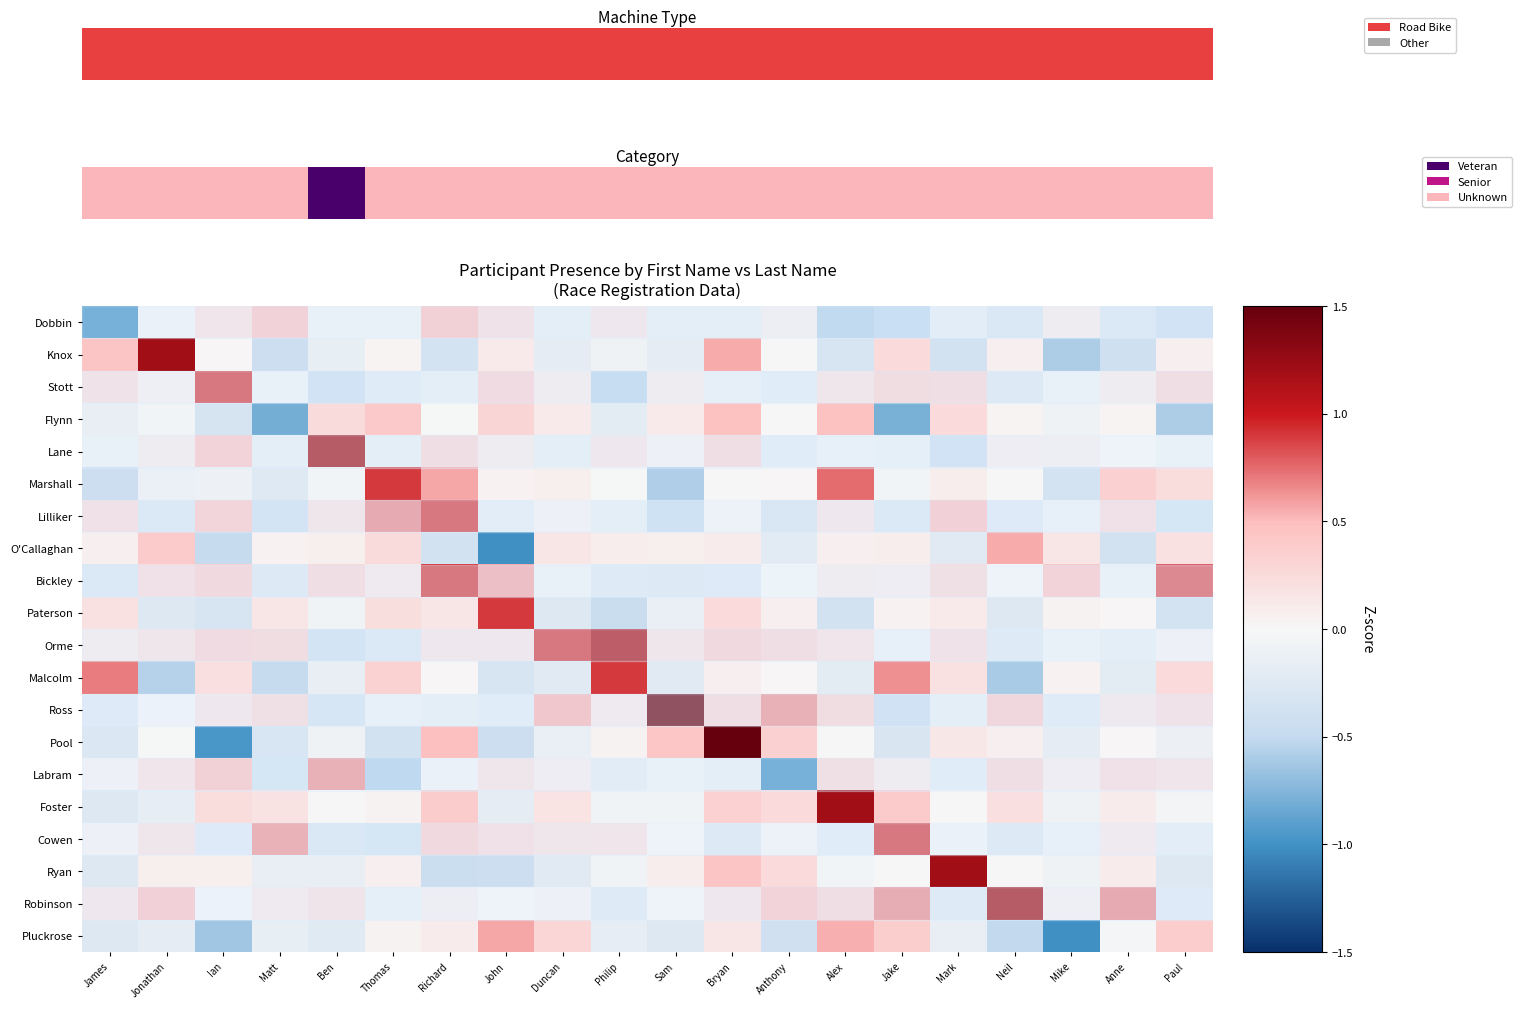

What is the average value of the Lane series?

0.1